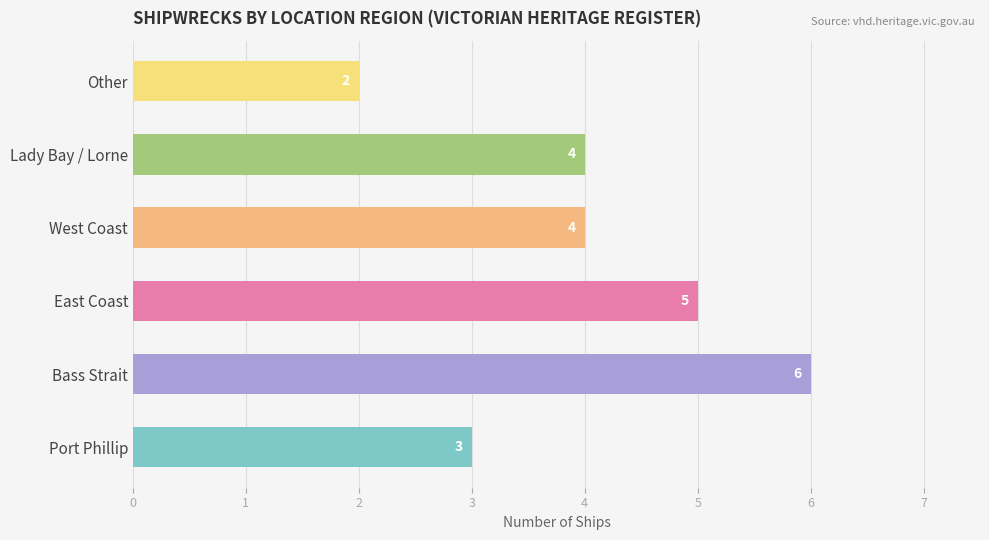

Reading top to bottom, what are all the values shown in this chart?

2	4	4	5	6	3